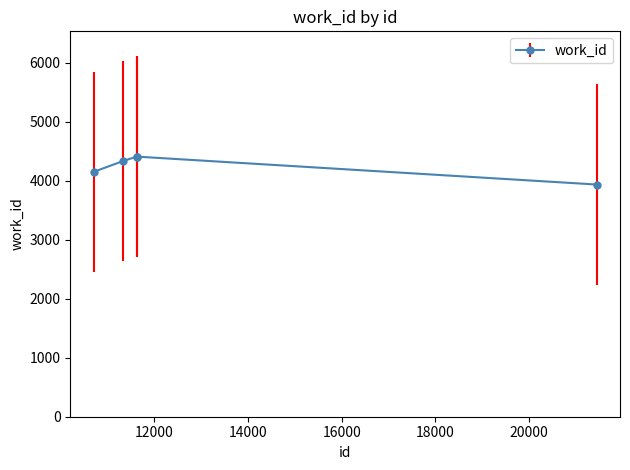

Count the number of categories in the chart.

5